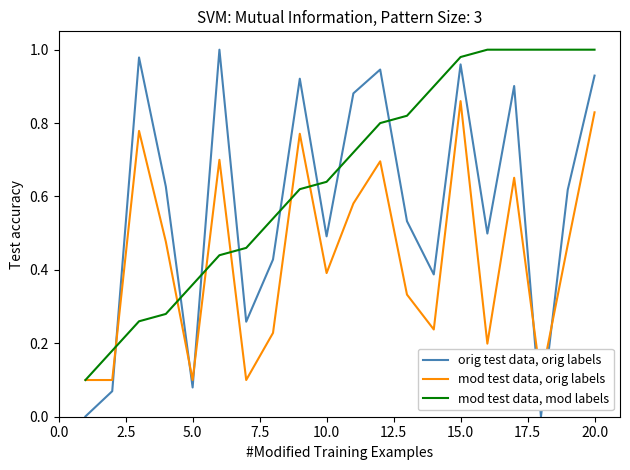

True or false: orig test data, orig labels has a value of 0.0 at 5.0.

False